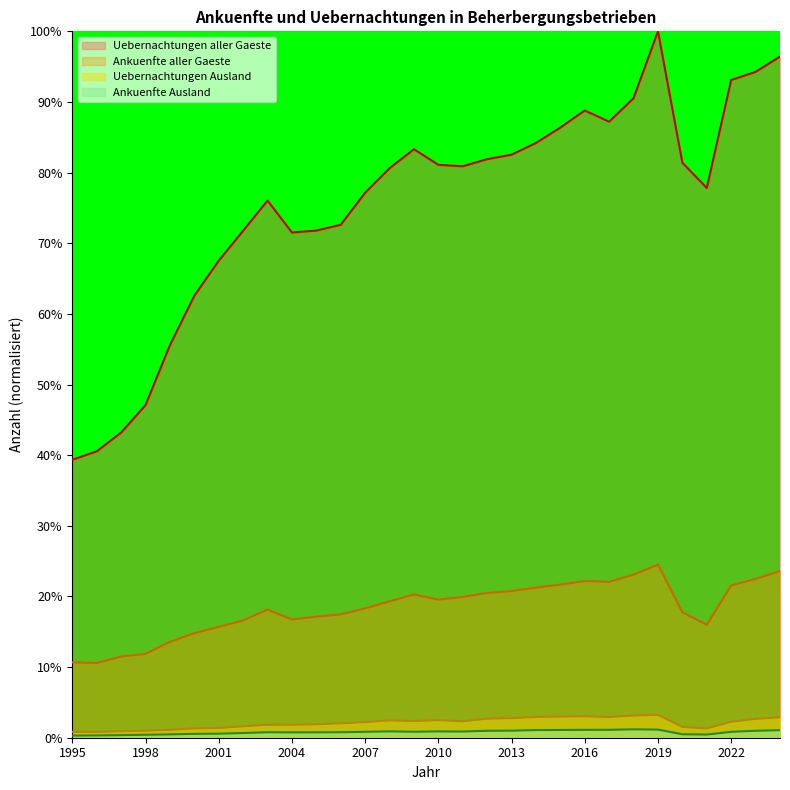

Reading left to right, what are all the values shown in this chart?

Ankuenfte aller Gaeste: 1995=10.7	1996=10.6	1997=11.5	1998=11.9	1999=13.6	2000=14.8	2001=15.7	2002=16.6	2003=18.1	2004=16.7	2005=17.1	2006=17.4	2007=18.3	2008=19.3	2009=20.3	2010=19.5	2011=19.9	2012=20.5	2013=20.8	2014=21.3	2015=21.7	2016=22.2	2017=22.1	2018=23.1	2019=24.5	2020=17.8	2021=16.0	2022=21.5	2023=22.5	2024=23.6
Uebernachtungen aller Gaeste: 1995=39.4	1996=40.5	1997=43.2	1998=47.1	1999=55.6	2000=62.6	2001=67.5	2002=71.8	2003=76.0	2004=71.5	2005=71.8	2006=72.6	2007=77.1	2008=80.6	2009=83.3	2010=81.1	2011=80.9	2012=81.9	2013=82.5	2014=84.2	2015=86.4	2016=88.8	2017=87.2	2018=90.5	2019=100.0	2020=81.4	2021=77.8	2022=93.1	2023=94.3	2024=96.4
Ankuenfte Ausland: 1995=0.3	1996=0.3	1997=0.4	1998=0.4	1999=0.5	2000=0.5	2001=0.6	2002=0.7	2003=0.8	2004=0.8	2005=0.8	2006=0.8	2007=0.8	2008=0.9	2009=0.8	2010=0.9	2011=0.9	2012=1.0	2013=1.0	2014=1.1	2015=1.1	2016=1.1	2017=1.1	2018=1.2	2019=1.2	2020=0.5	2021=0.4	2022=0.8	2023=1.0	2024=1.1
Uebernachtungen Ausland: 1995=0.8	1996=0.8	1997=0.9	1998=1.0	1999=1.1	2000=1.3	2001=1.4	2002=1.6	2003=1.8	2004=1.8	2005=1.9	2006=2.0	2007=2.2	2008=2.5	2009=2.4	2010=2.5	2011=2.3	2012=2.7	2013=2.8	2014=2.9	2015=3.0	2016=3.0	2017=2.9	2018=3.1	2019=3.2	2020=1.5	2021=1.3	2022=2.3	2023=2.7	2024=2.9